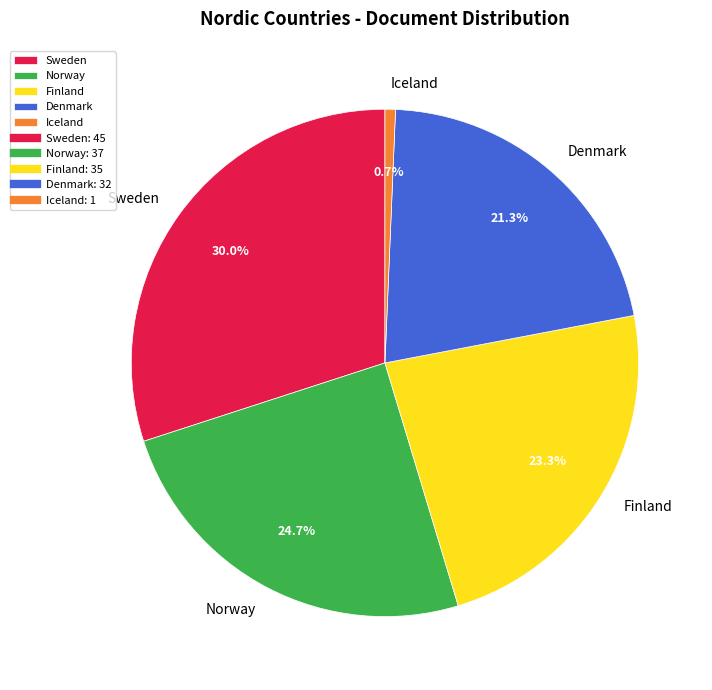

To the nearest percent, what is the difference between the largest and smallest slice percentages?

29%